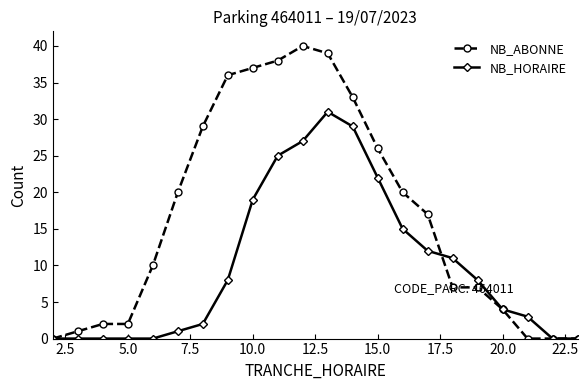

What is the maximum value for NB_ABONNE?

40